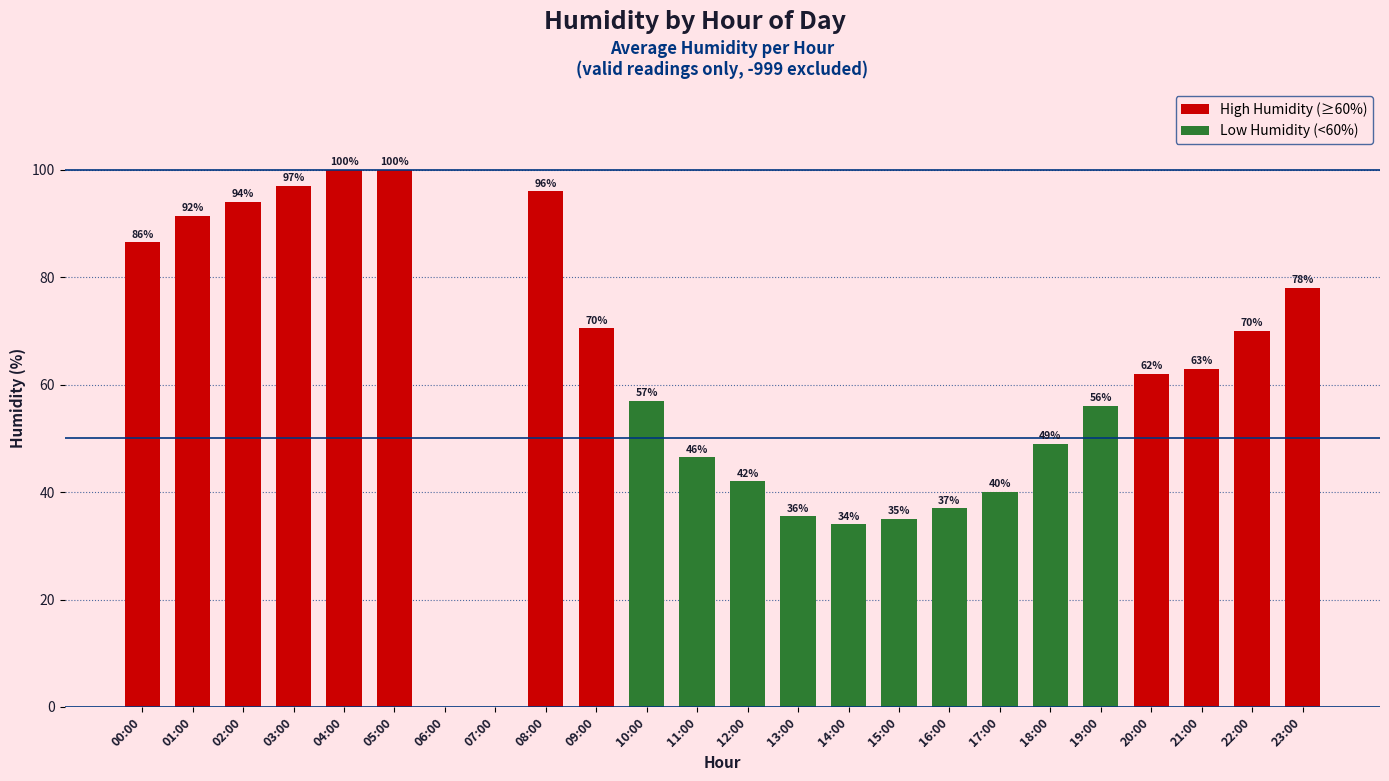

Where does the data first go above 62?

00:00